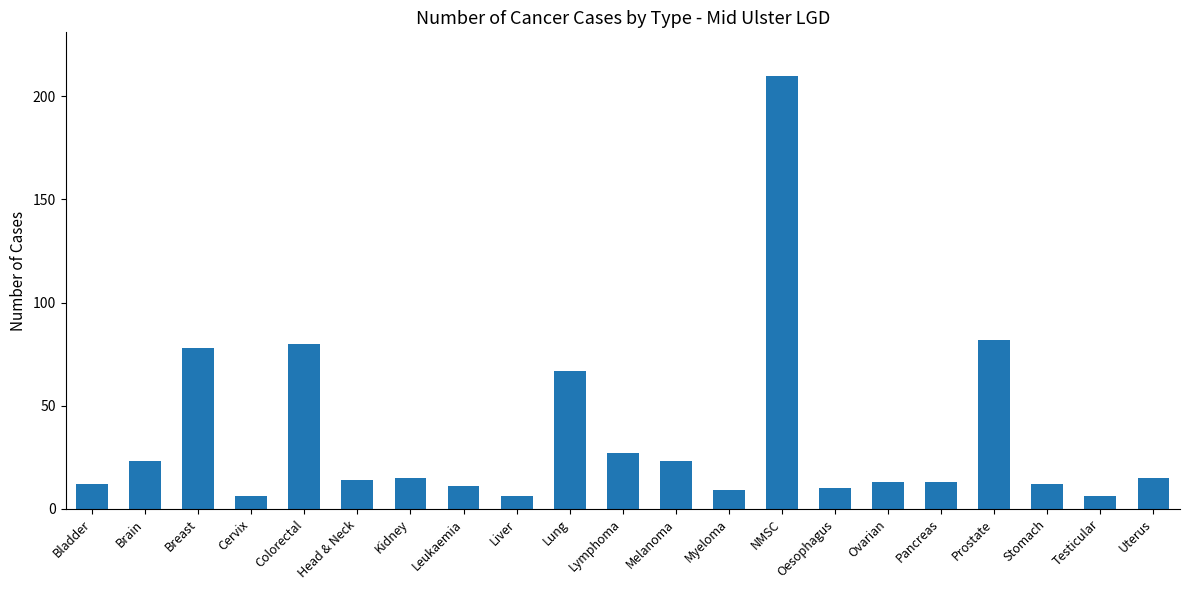

Which has a higher value, Breast or Uterus?

Breast